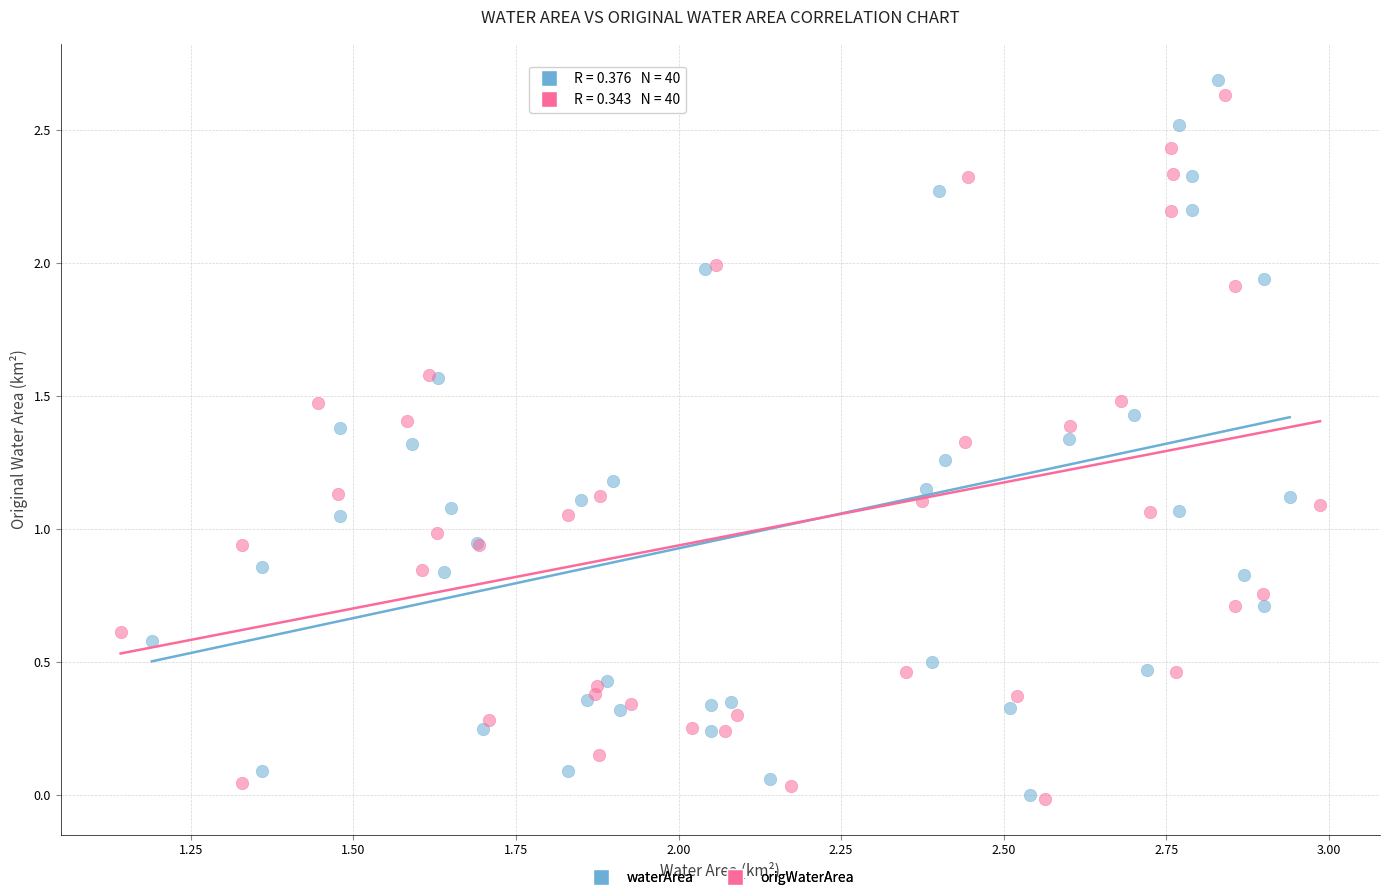

Which series has the widest spread of Y values?

waterArea